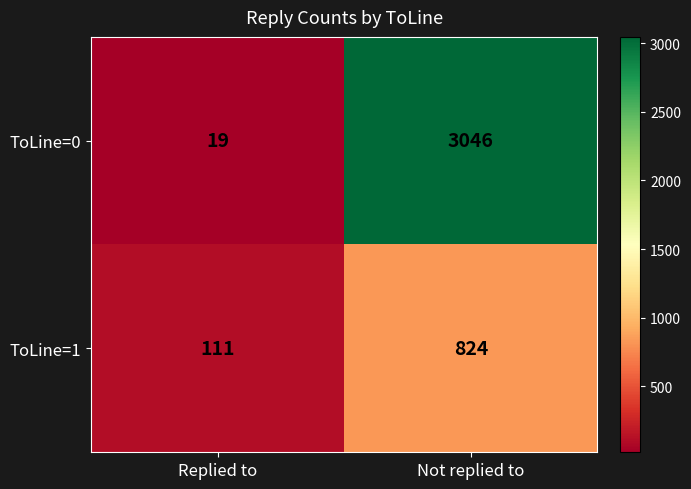

What is the sum of all ToLine=0 values?

3065